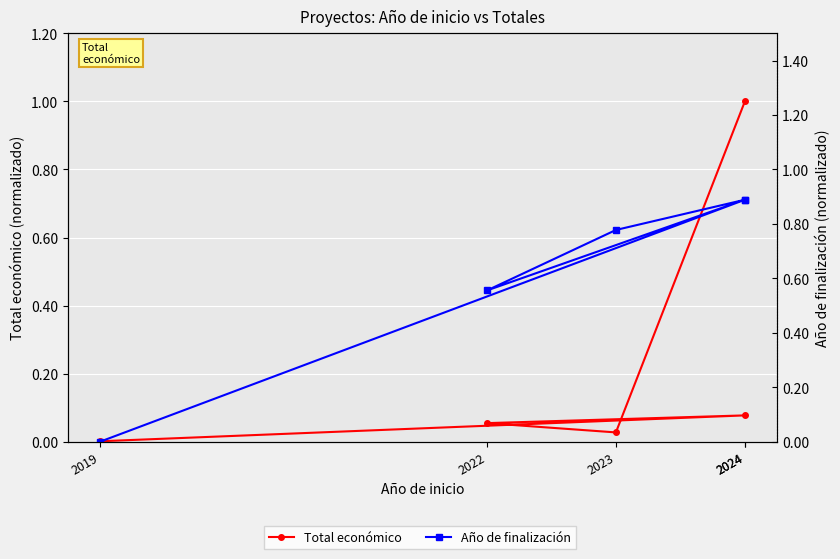

Between 2024 and 2022, which series saw the biggest shift?

Total económico